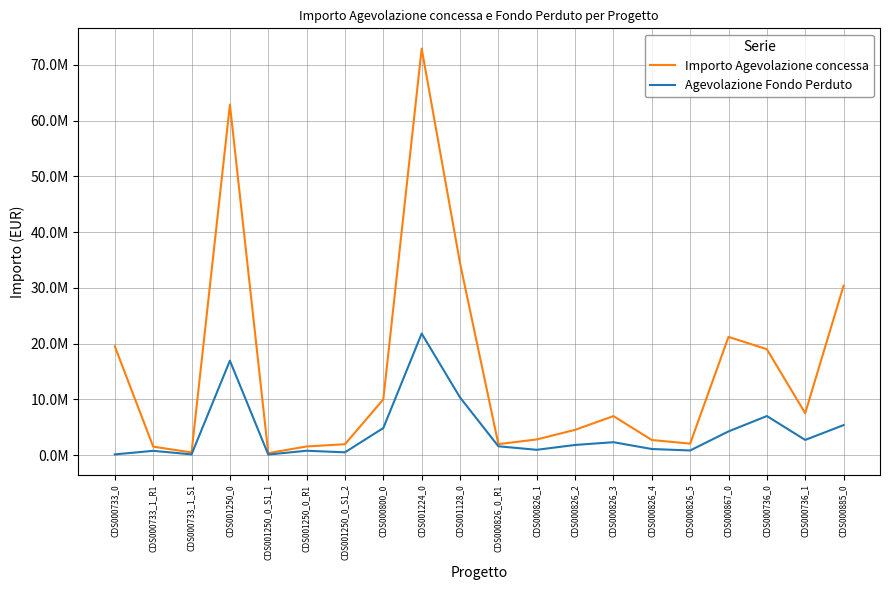

True or false: Agevolazione Fondo Perduto and Importo Agevolazione concessa intersect in this chart.

False